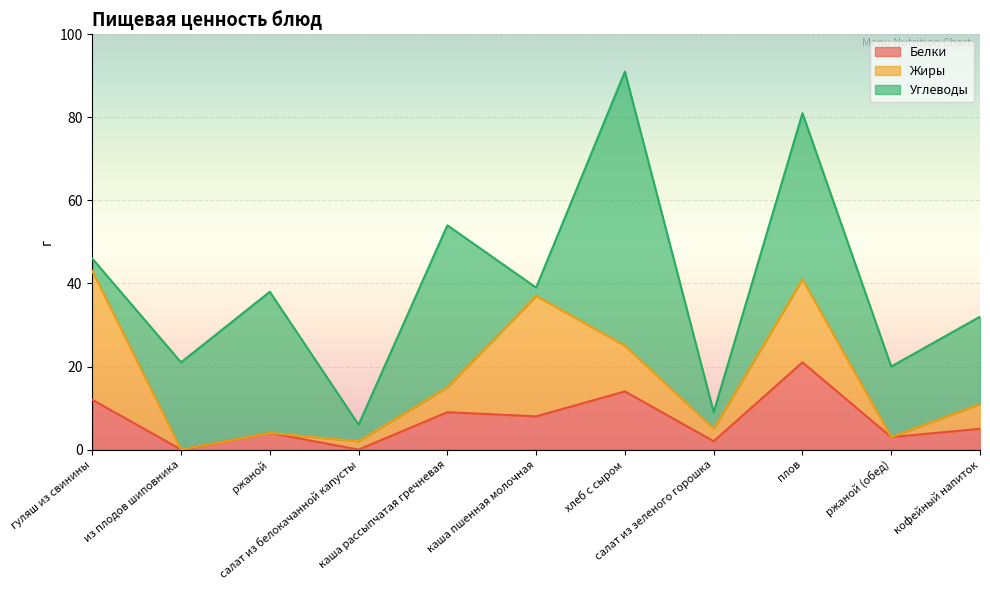

Reading left to right, extract all data points from this chart.

Белки: гуляш из свинины=12	из плодов шиповника=0	ржаной=4	салат из белокачанной капусты=0	каша рассыпчатая гречневая=9	каша пшенная молочная=8	хлеб с сыром=14	салат из зеленого горошка=2	плов=21	ржаной (обед)=3	кофейный напиток=5
Жиры: гуляш из свинины=31	из плодов шиповника=0	ржаной=0	салат из белокачанной капусты=2	каша рассыпчатая гречневая=6	каша пшенная молочная=29	хлеб с сыром=11	салат из зеленого горошка=3	плов=20	ржаной (обед)=0	кофейный напиток=6
Углеводы: гуляш из свинины=3	из плодов шиповника=21	ржаной=34	салат из белокачанной капусты=4	каша рассыпчатая гречневая=39	каша пшенная молочная=2	хлеб с сыром=66	салат из зеленого горошка=4	плов=40	ржаной (обед)=17	кофейный напиток=21